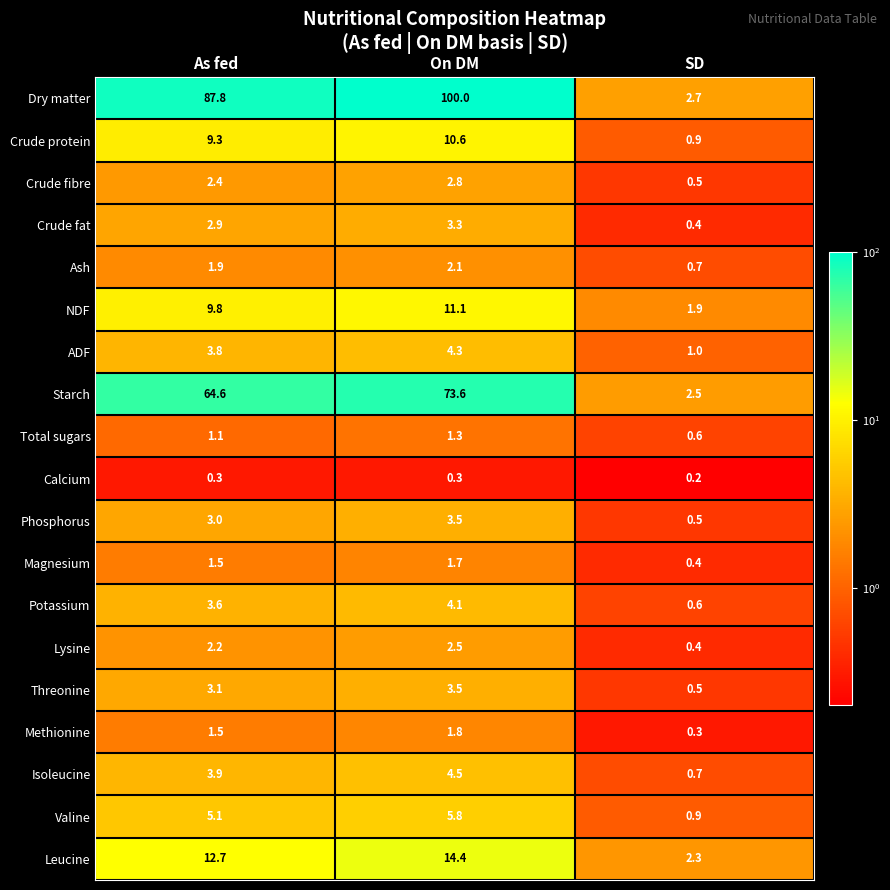

At which label does Threonine reach its peak?

On DM